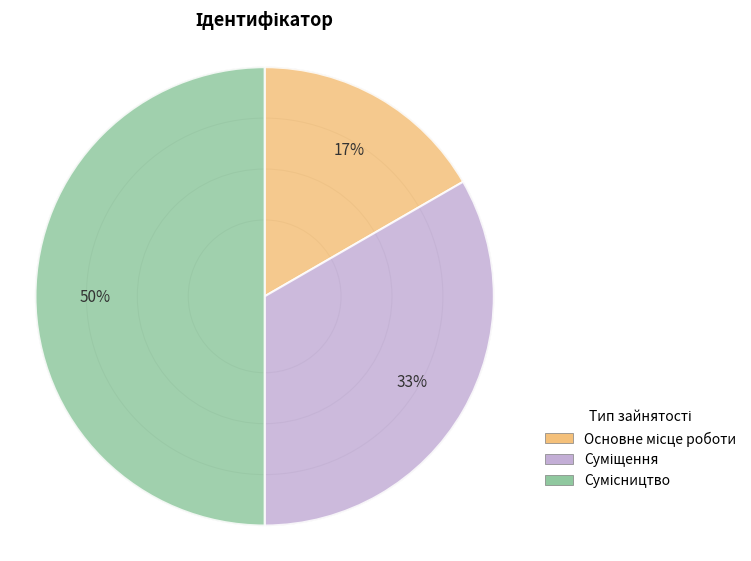

To the nearest percent, what is the difference between the largest and smallest slice percentages?

33%